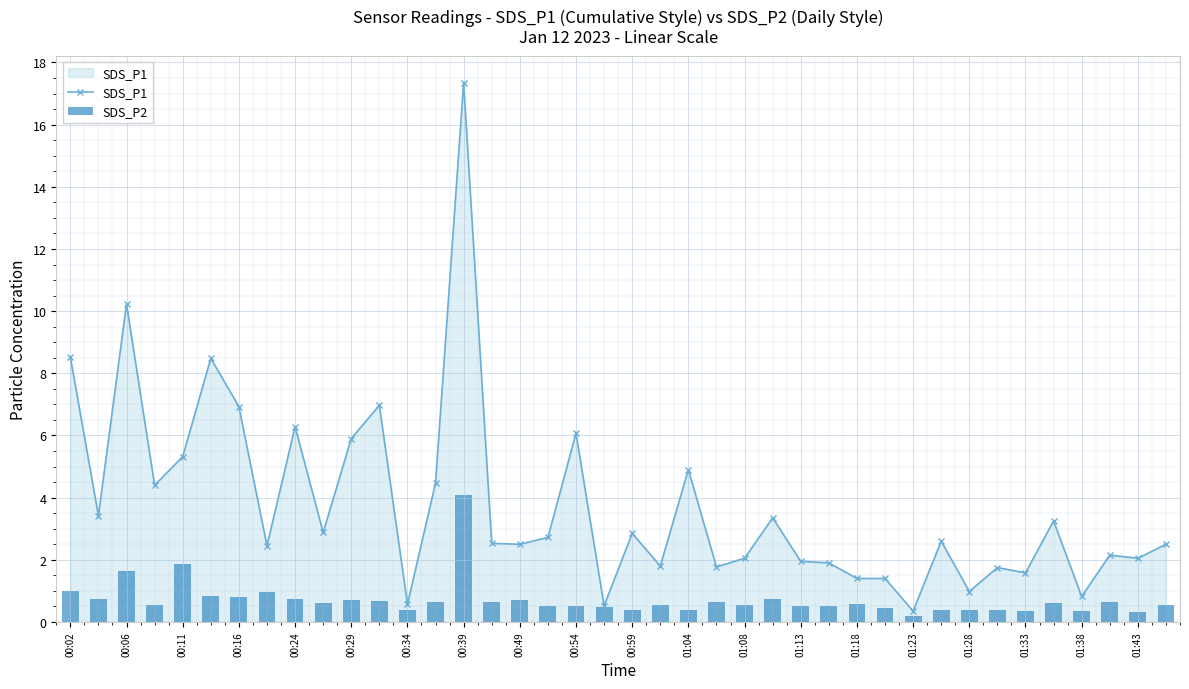

Which category has the highest value in the SDS_P1 series?

00:39